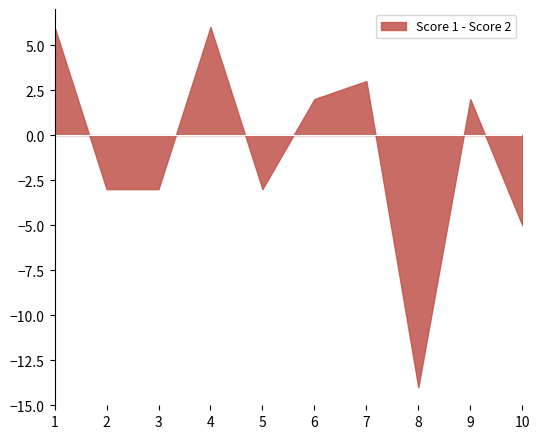

How many times do Score 1 and Score 2 cross each other?

7